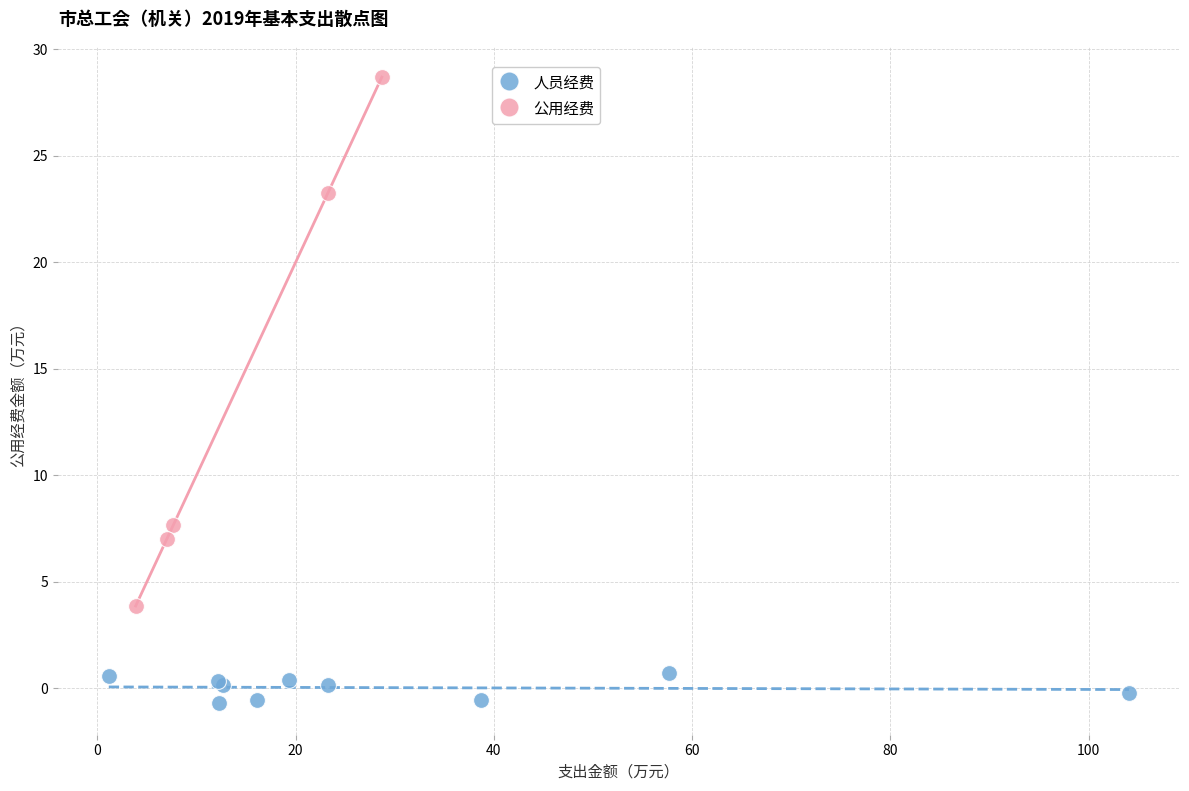

Which series reaches the minimum Y coordinate?

人员经费